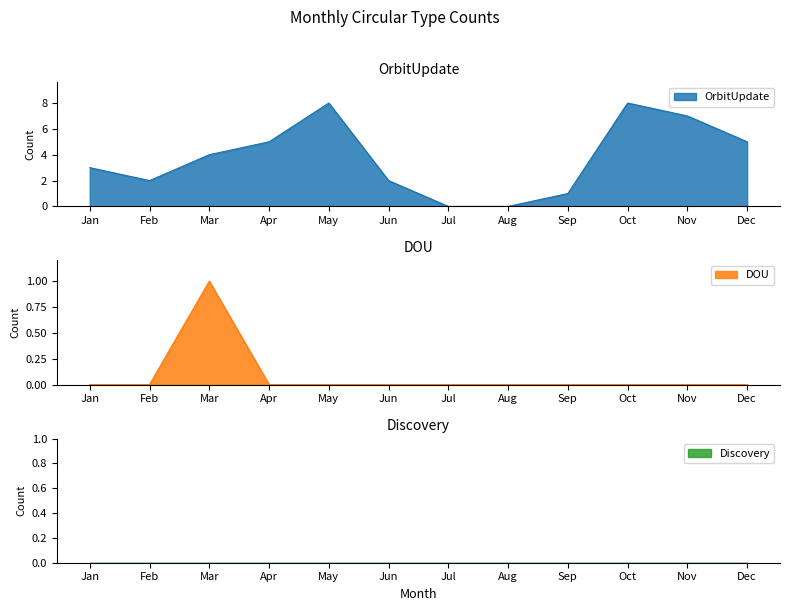

Is it true that Discovery equals 0 at Feb?

True